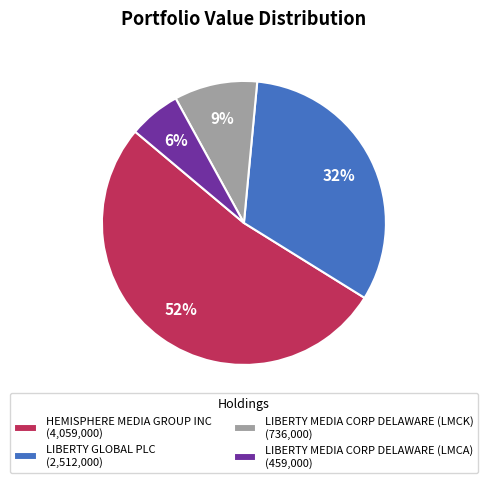

Is it true that LIBERTY MEDIA CORP DELAWARE (LMCK) is 21% of the pie?

False